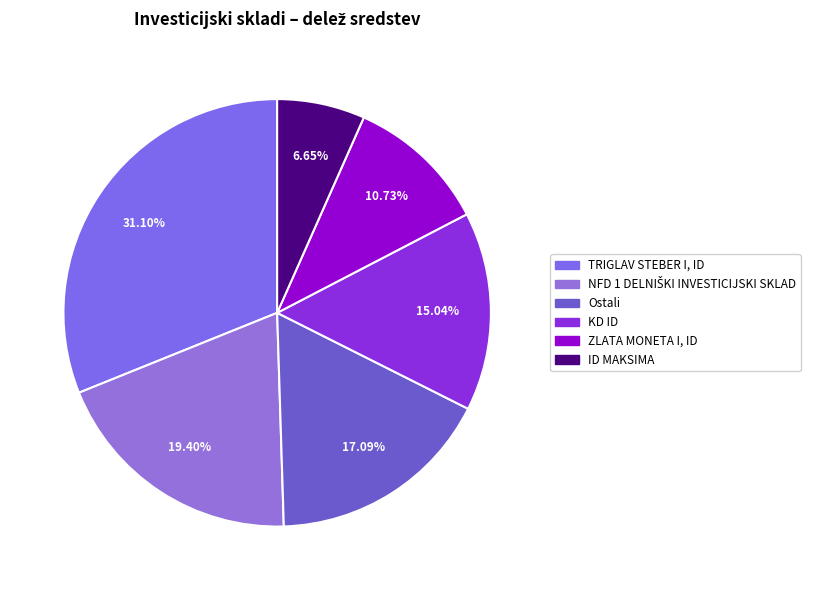

Between ID MAKSIMA and ZLATA MONETA I, ID, which is larger?

ZLATA MONETA I, ID